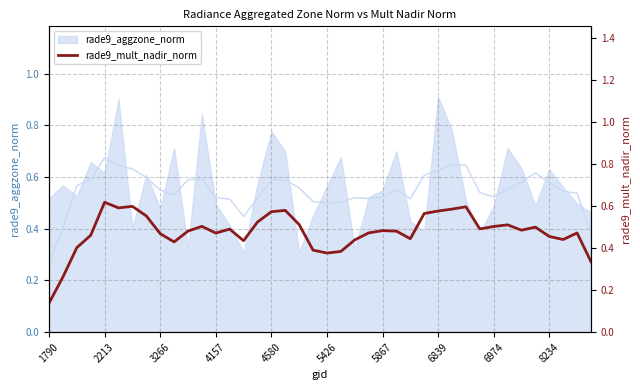

What is the value of the 11th point from the left?

0.5